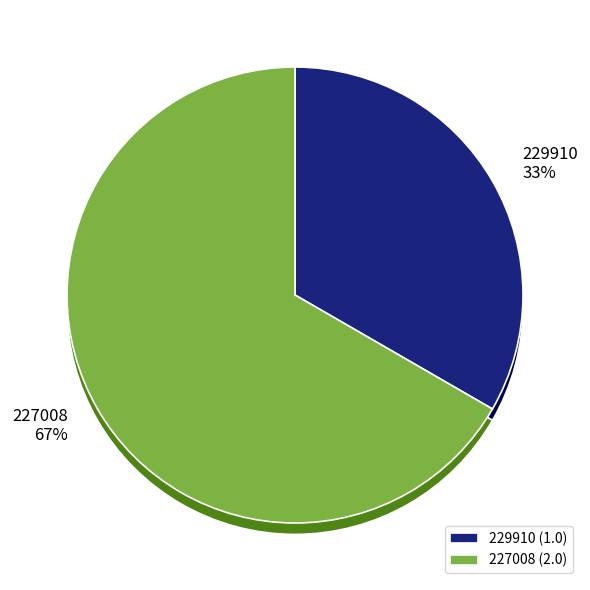

To the nearest percent, what is the combined percentage of 229910 and 227008?

100%